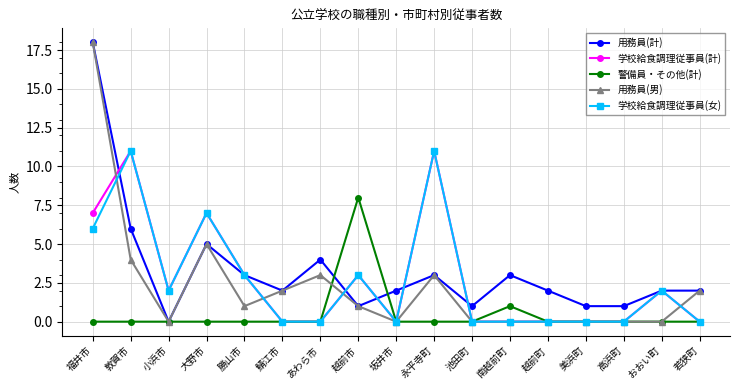

Which series changed the most between あわら市 and 坂井市?

用務員(男)